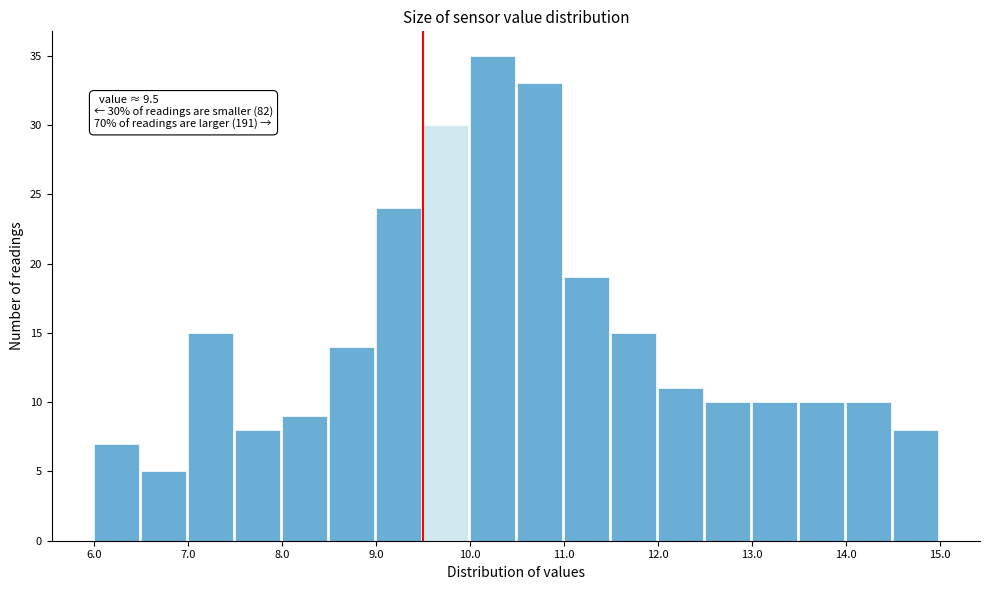

Over which range of the x-axis is the bar tallest?

10.0 to 10.5